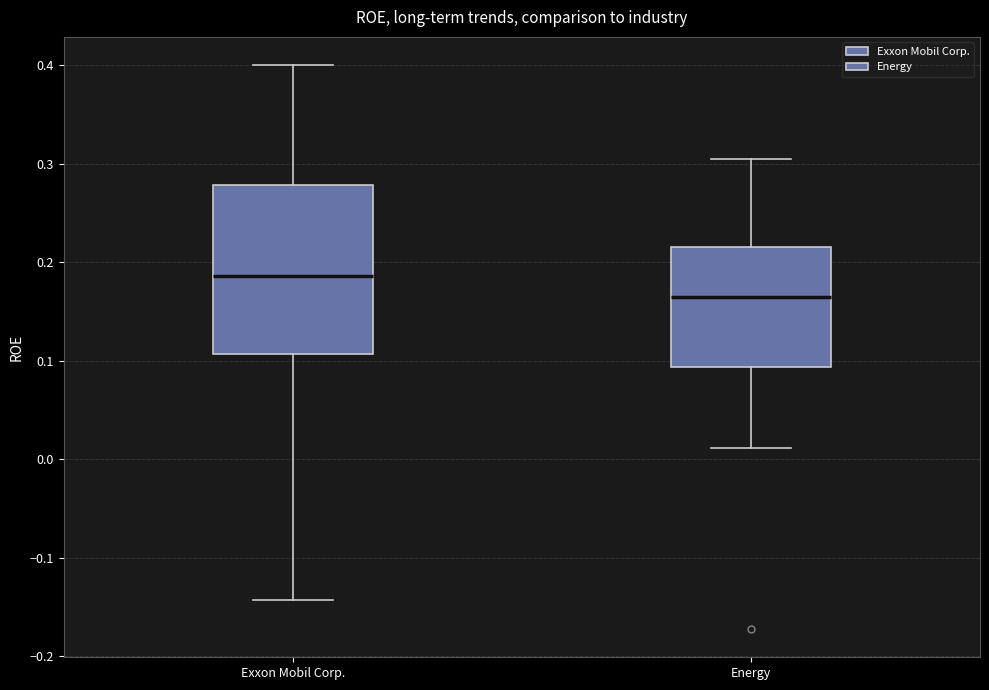

Comparing the boxes themselves (not the whiskers), which one is the tallest?

Exxon Mobil Corp.